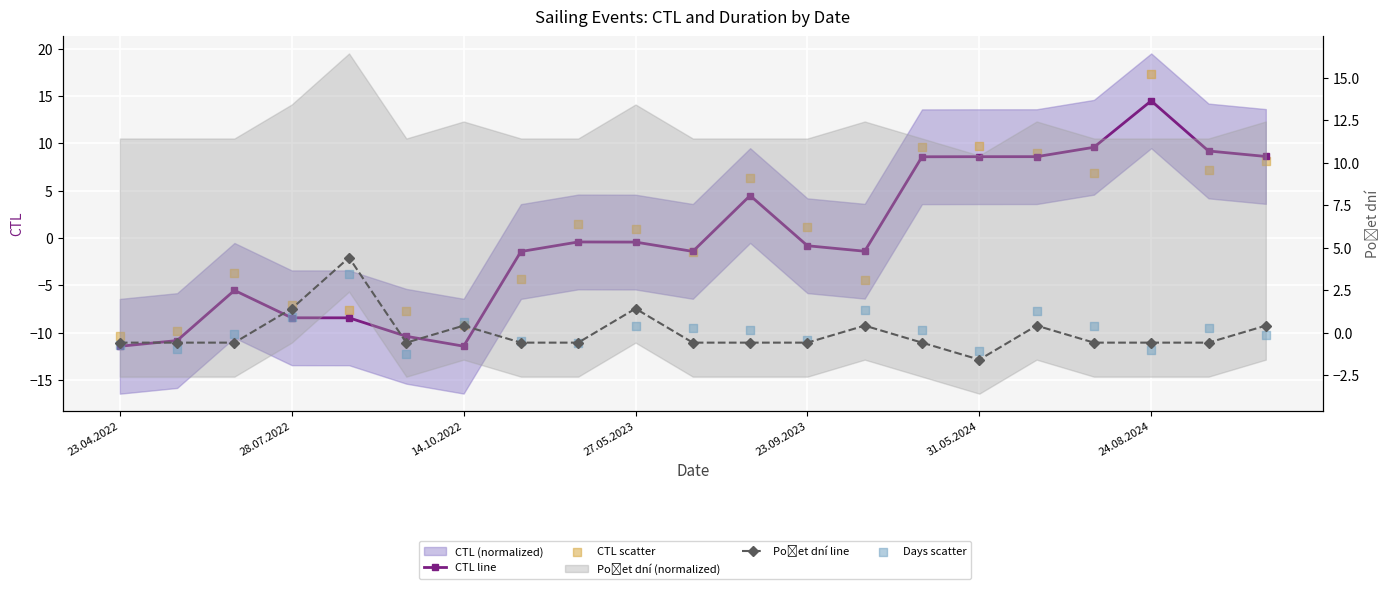

Which series reaches the maximum Y coordinate?

CTL scatter